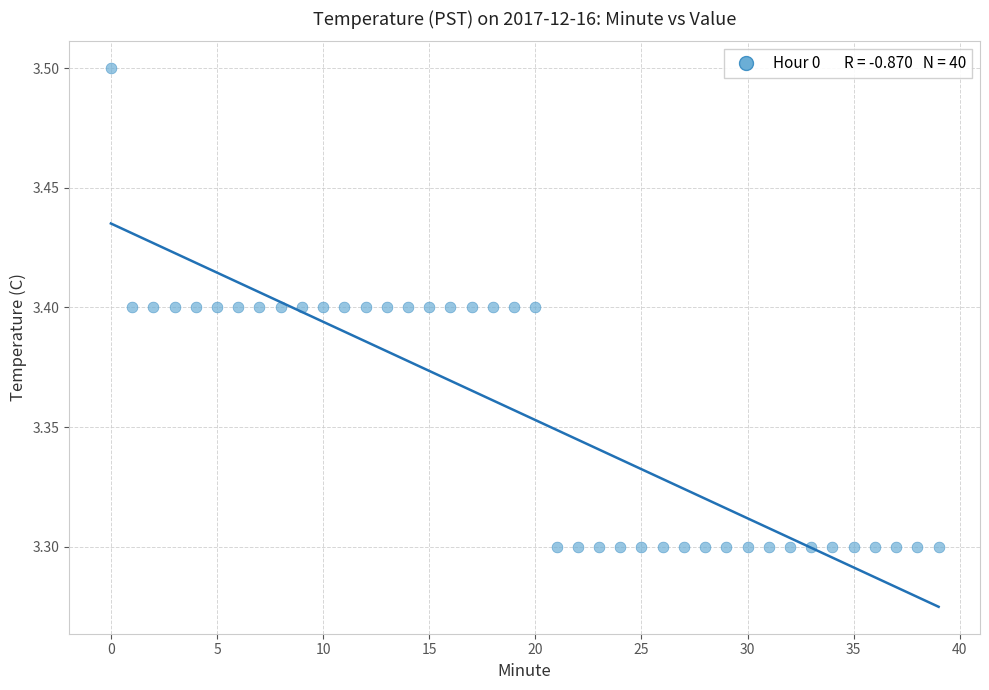

Count the number of points in this scatter plot.

40